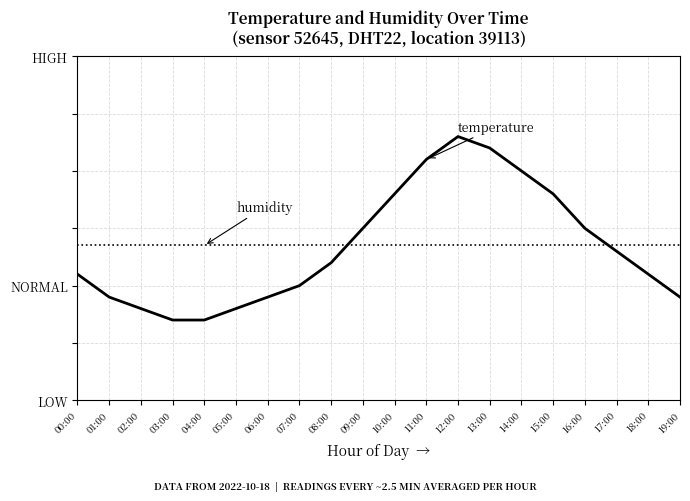

Is this an area chart (filled region under the line)?

No